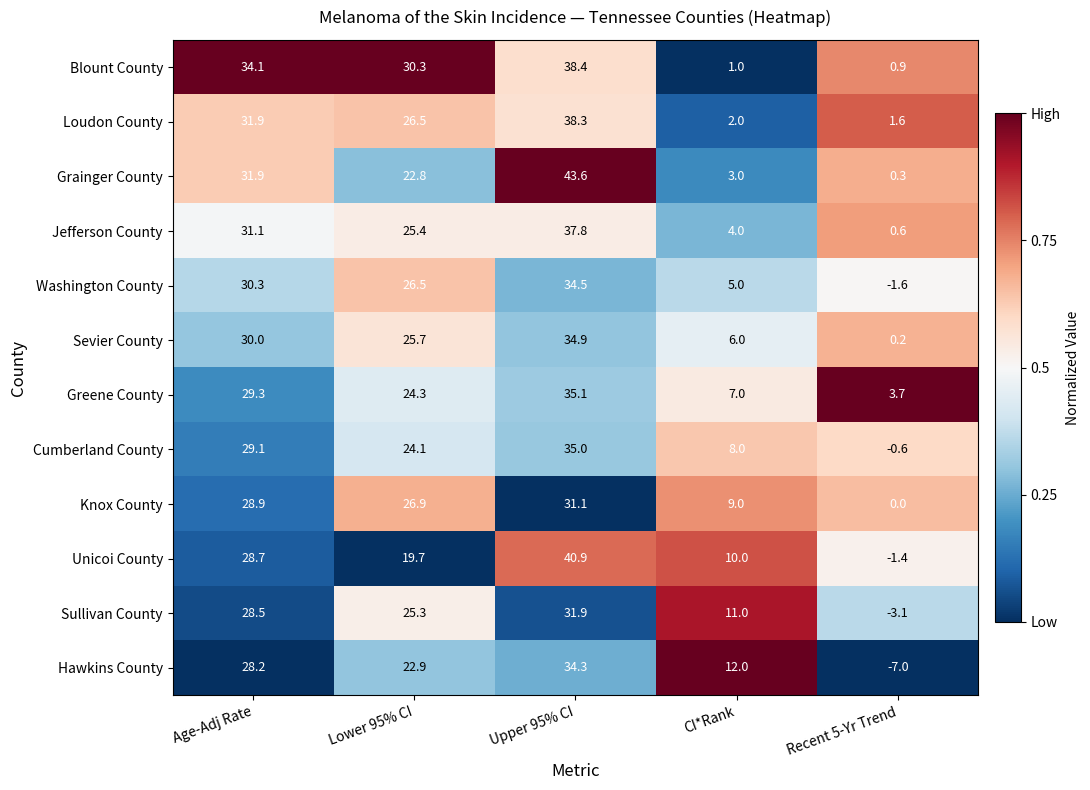

Between Age-Adj Rate and Recent 5-Yr Trend, which series saw the biggest shift?

Hawkins County